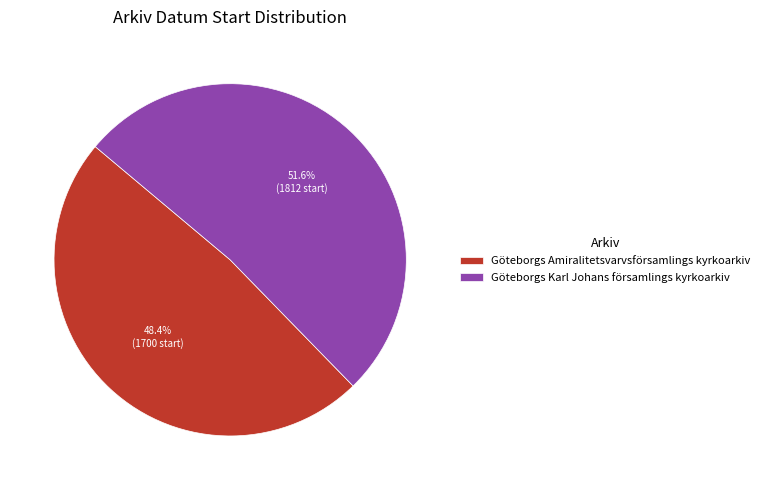

To the nearest percent, what is the difference between the Göteborgs Amiralitetsvarvsförsamlings kyrkoarkiv and Göteborgs Karl Johans församlings kyrkoarkiv slice percentages?

3%